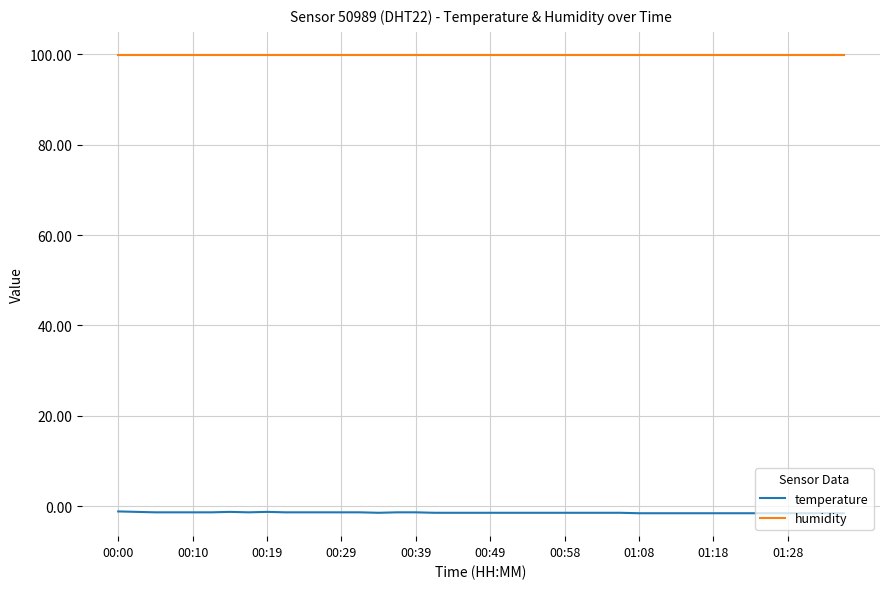

What is the maximum value for humidity?

99.9